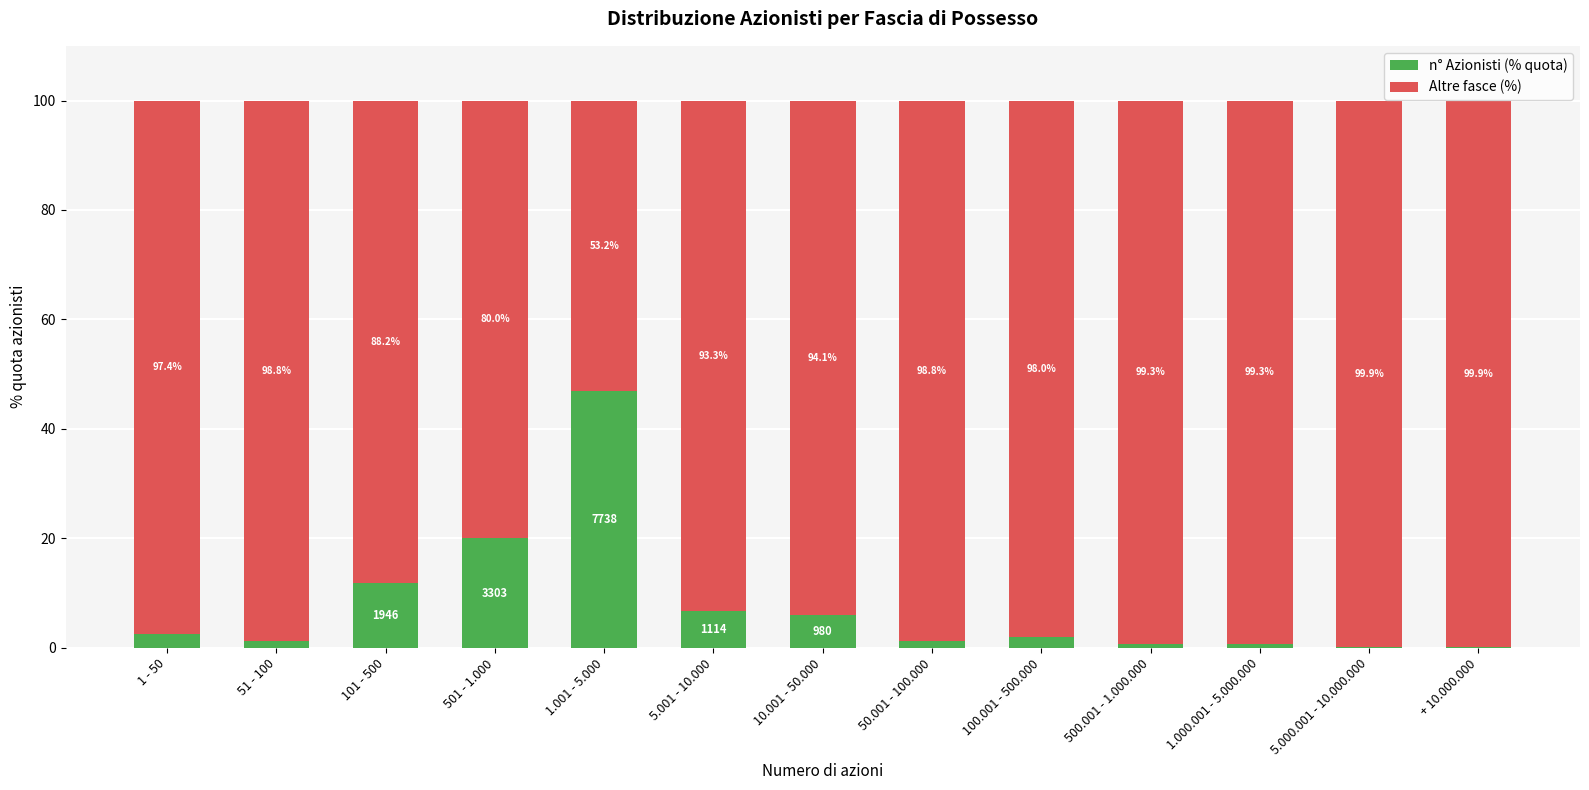

What is the total value across all series at 501 - 1.000?

100.0